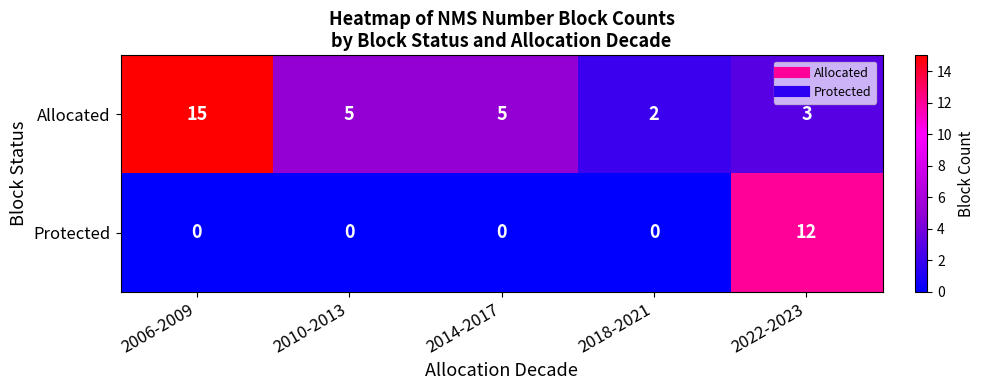

Reading left to right, extract all data points from this chart.

Allocated: 2006-2009=15	2010-2013=5	2014-2017=5	2018-2021=2	2022-2023=3
Protected: 2006-2009=0	2010-2013=0	2014-2017=0	2018-2021=0	2022-2023=12